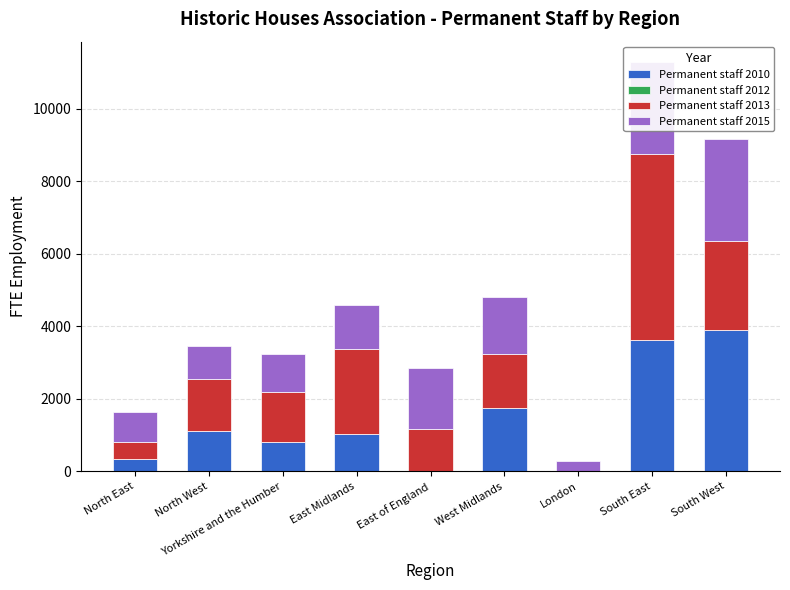

At which category is the sum across all series the highest?

South East